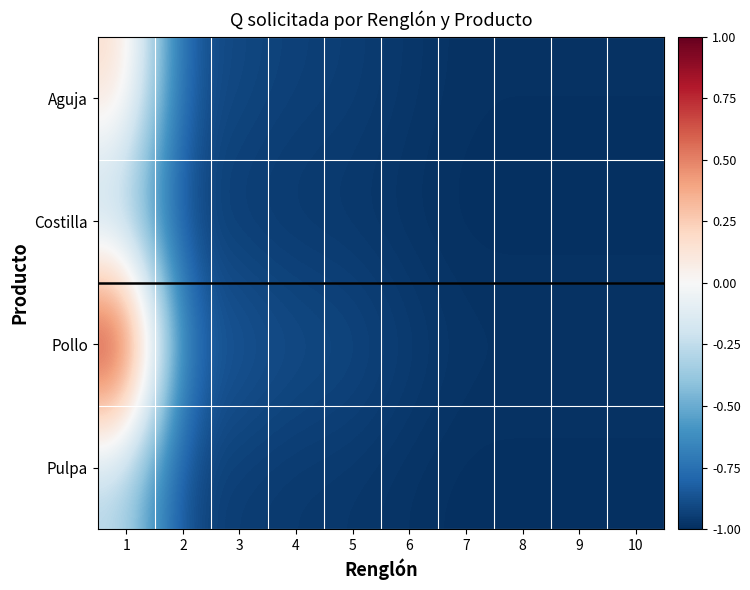

Which category has the lowest value across all series?

7